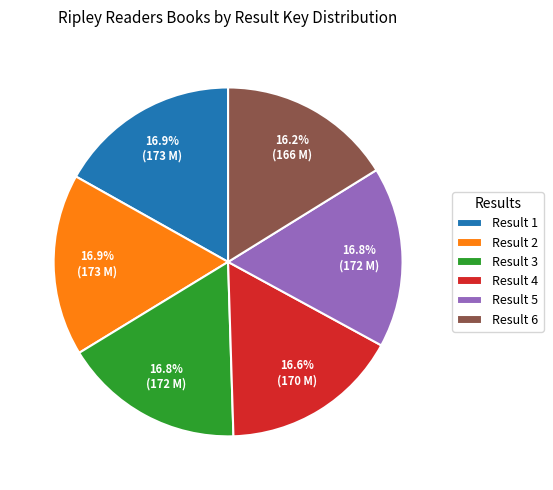

Is there any slice that represents more than half of the pie?

No